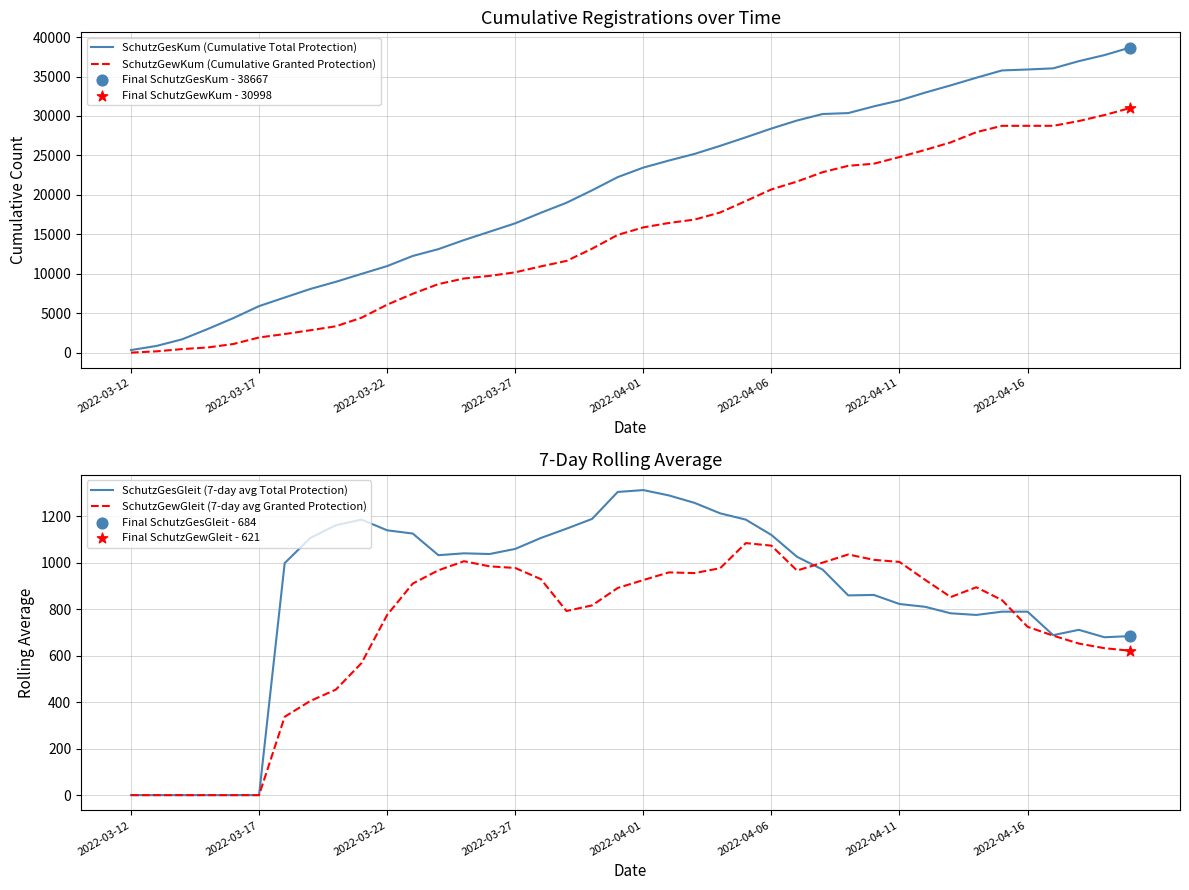

At which category is the sum across all series the highest?

39